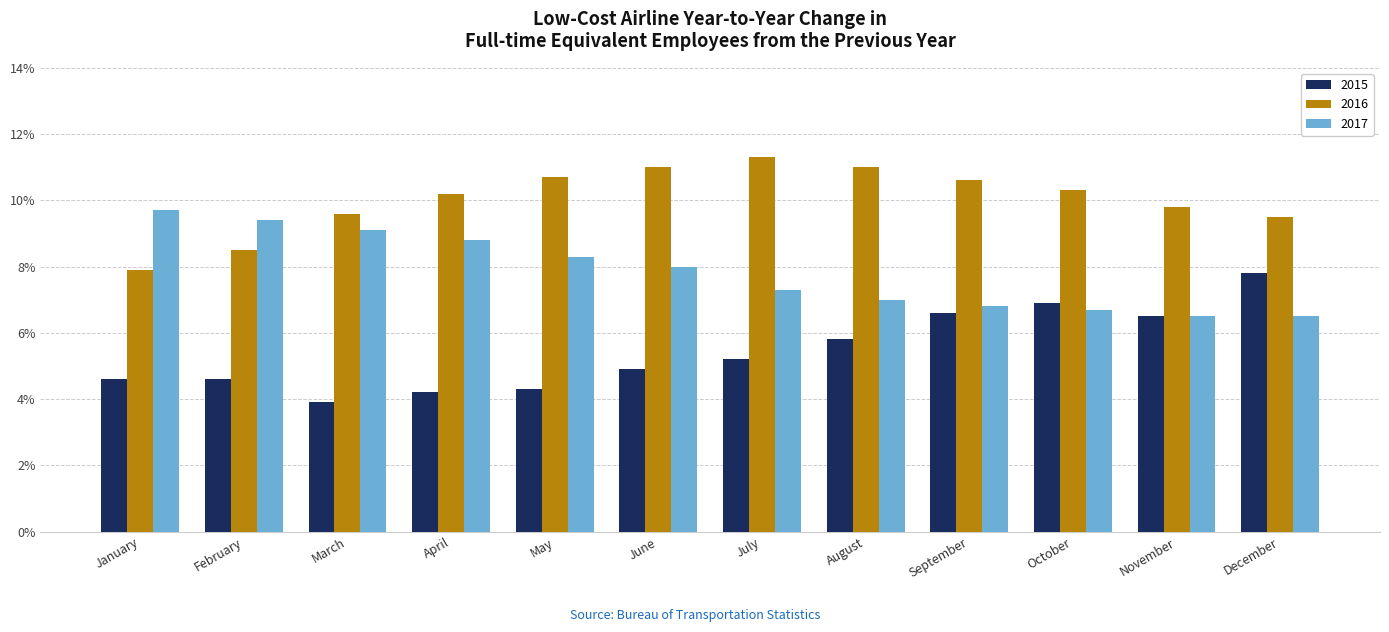

Count the number of data series in this chart.

3